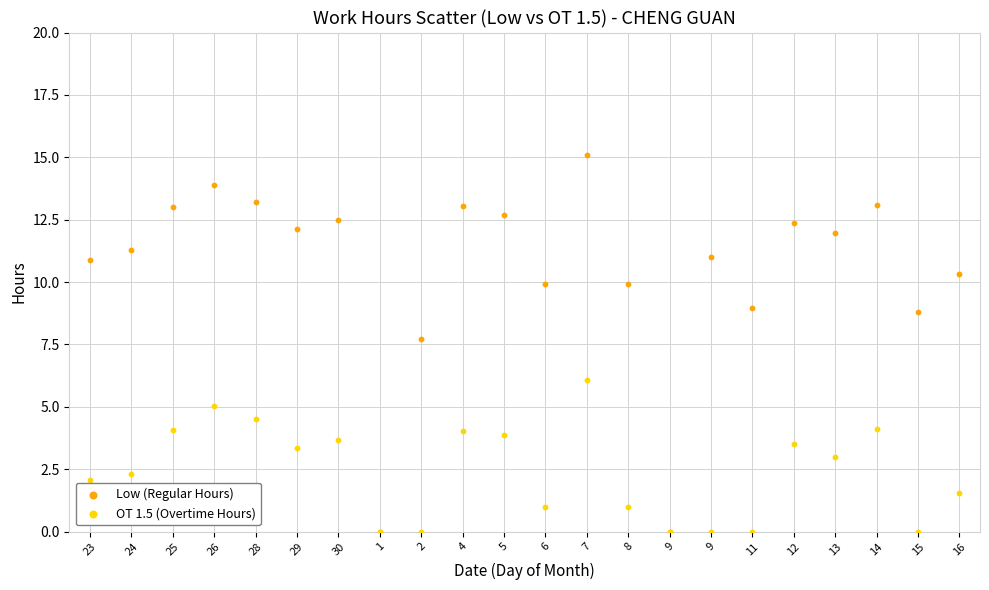

Which series has the largest Y range (max minus min)?

Low (Regular Hours)